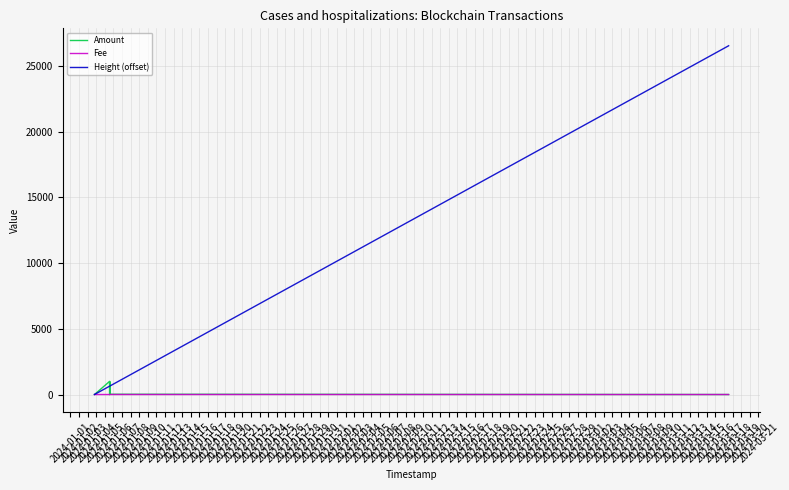

At which category does the chart reach its minimum across all series?

2024-01-02